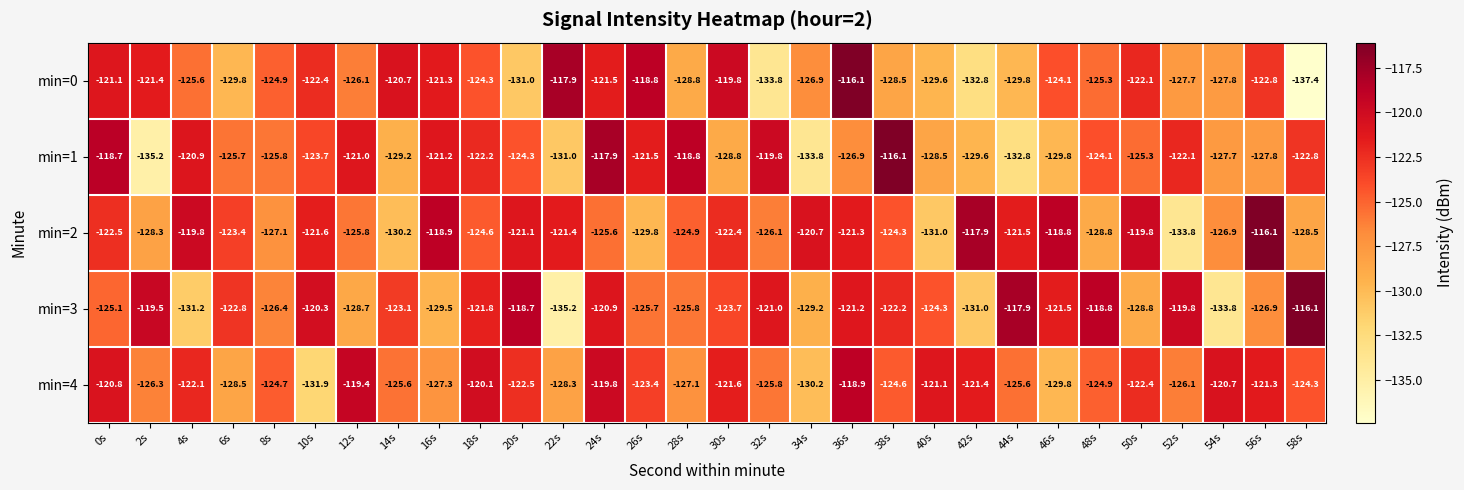

How many categories are shown in the chart?

30